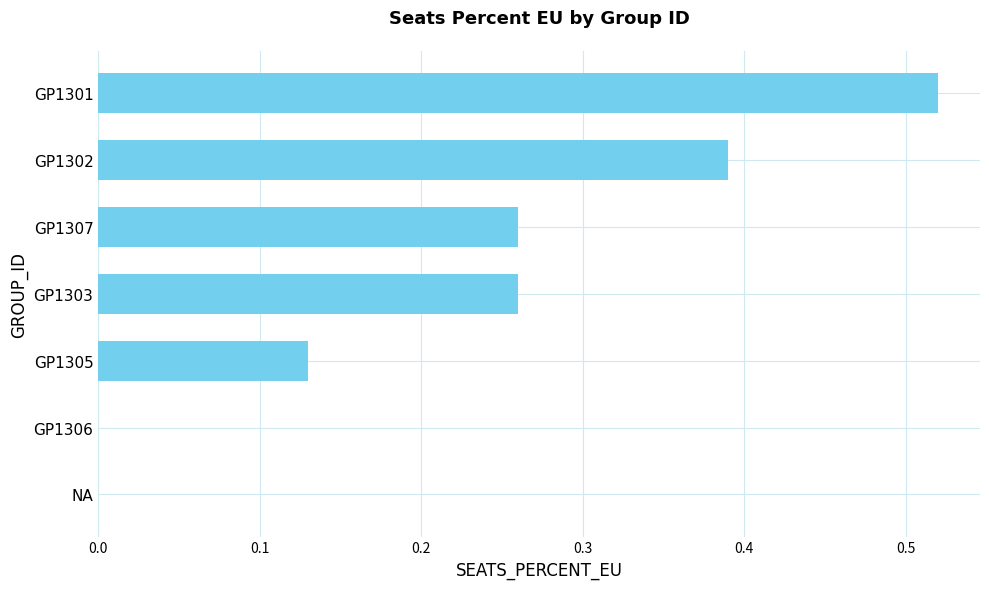

What is the change in value from GP1303 to GP1302?

+0.1